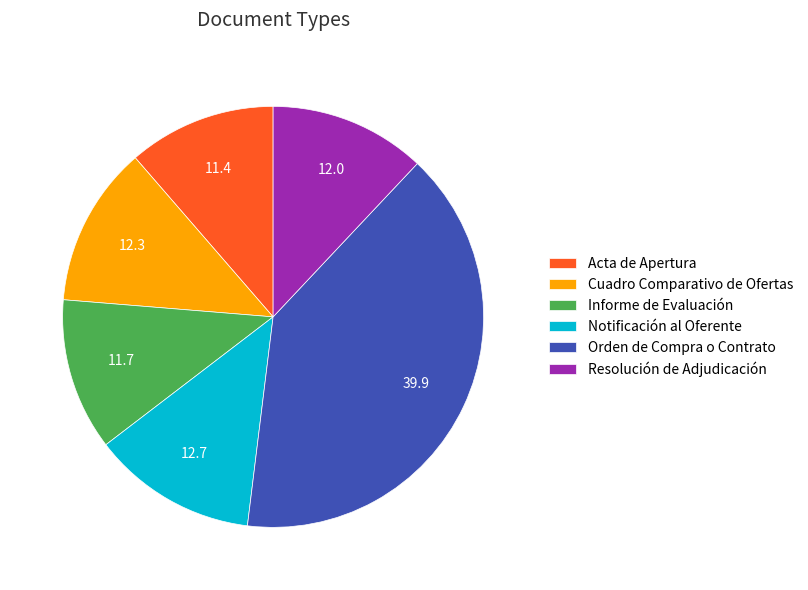

How many slices are in this pie chart?

6